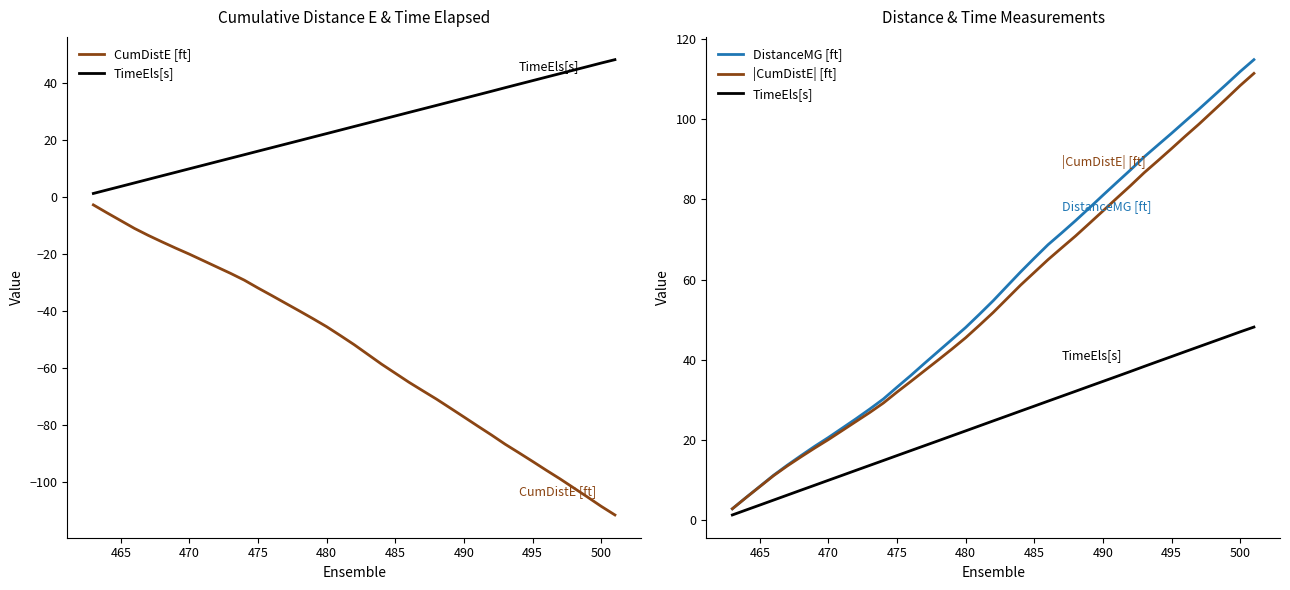

True or false: CumDistE [ft] and |CumDistE| [ft] cross at least once.

False